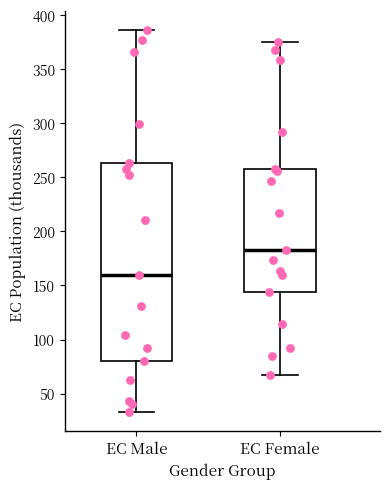

Which box is the tallest, from its lower edge to its upper edge?

EC Male